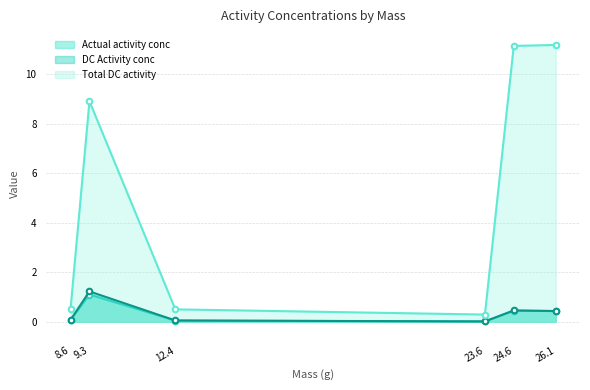

Which series has the largest range (max minus min)?

Total DC activity